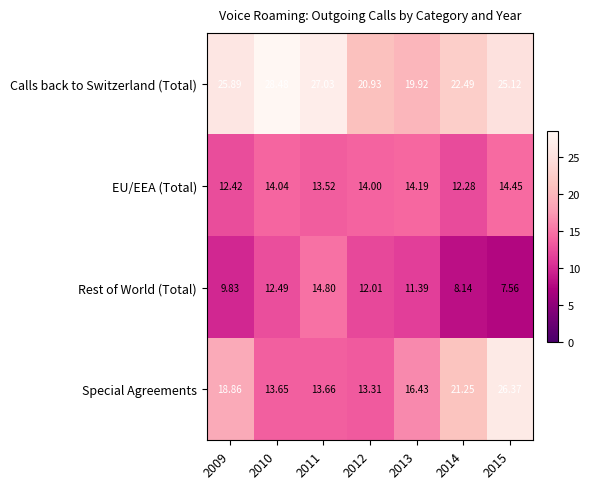

Rank the series by their maximum value, from lowest to highest.

EU/EEA (Total), Rest of World (Total), Special Agreements, Calls back to Switzerland (Total)